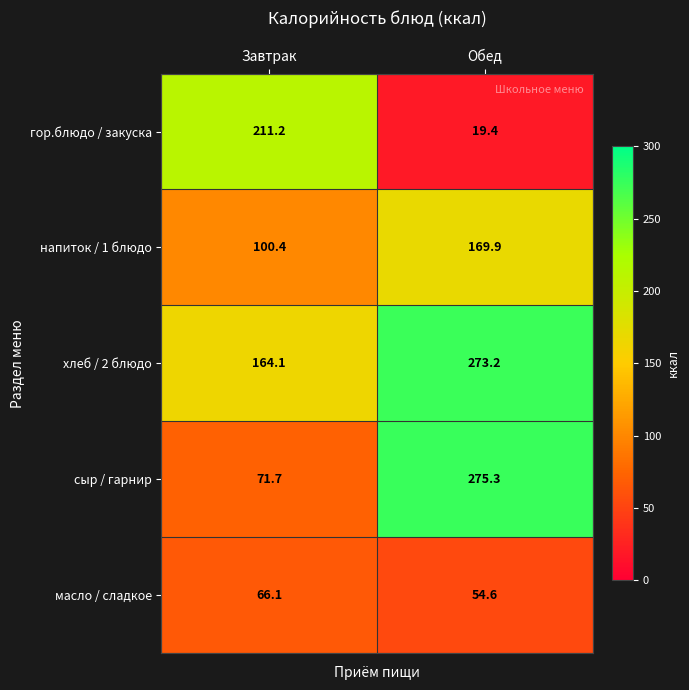

Is the value of сыр / гарнир at Обед greater than the value of хлеб / 2 блюдо at Завтрак?

Yes